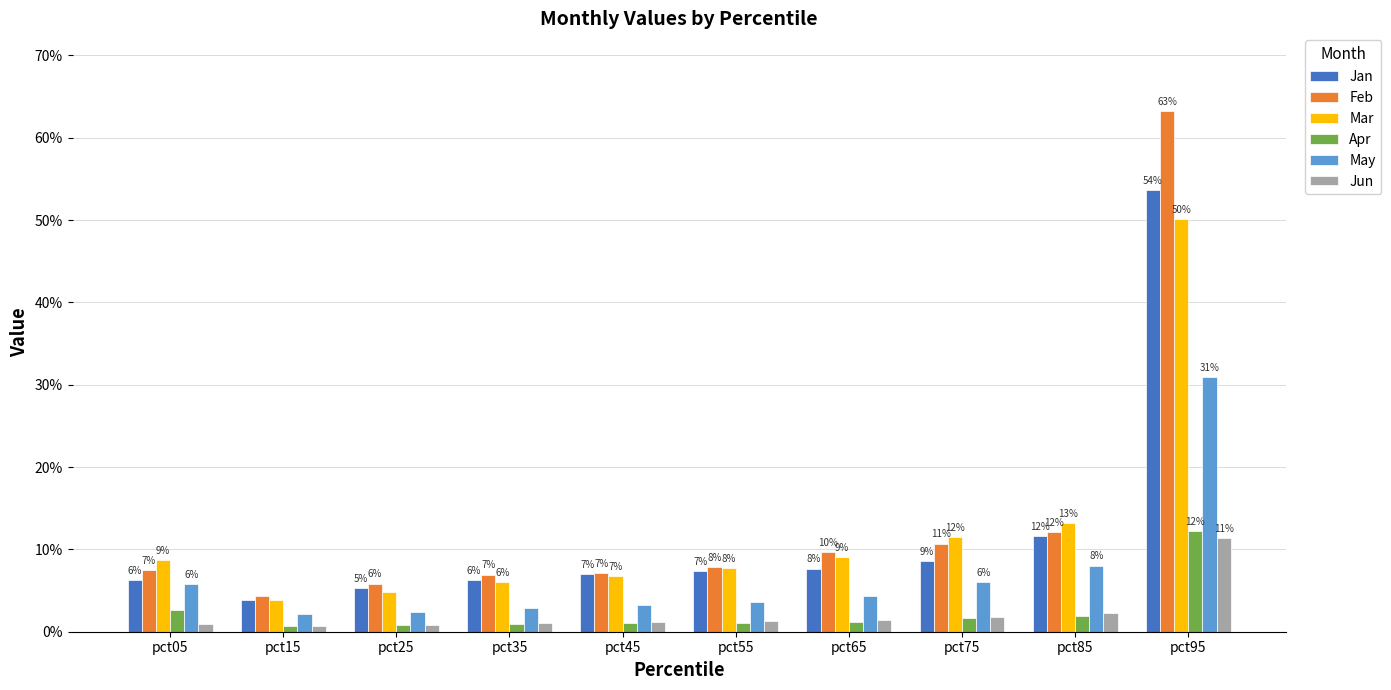

Reading right to left, what are all the values shown in this chart?

Jan: pct95=0.5	pct85=0.1	pct75=0.1	pct65=0.1	pct55=0.1	pct45=0.1	pct35=0.1	pct25=0.1	pct15=0.0	pct05=0.1
Feb: pct95=0.6	pct85=0.1	pct75=0.1	pct65=0.1	pct55=0.1	pct45=0.1	pct35=0.1	pct25=0.1	pct15=0.0	pct05=0.1
Mar: pct95=0.5	pct85=0.1	pct75=0.1	pct65=0.1	pct55=0.1	pct45=0.1	pct35=0.1	pct25=0.0	pct15=0.0	pct05=0.1
Apr: pct95=0.1	pct85=0.0	pct75=0.0	pct65=0.0	pct55=0.0	pct45=0.0	pct35=0.0	pct25=0.0	pct15=0.0	pct05=0.0
May: pct95=0.3	pct85=0.1	pct75=0.1	pct65=0.0	pct55=0.0	pct45=0.0	pct35=0.0	pct25=0.0	pct15=0.0	pct05=0.1
Jun: pct95=0.1	pct85=0.0	pct75=0.0	pct65=0.0	pct55=0.0	pct45=0.0	pct35=0.0	pct25=0.0	pct15=0.0	pct05=0.0